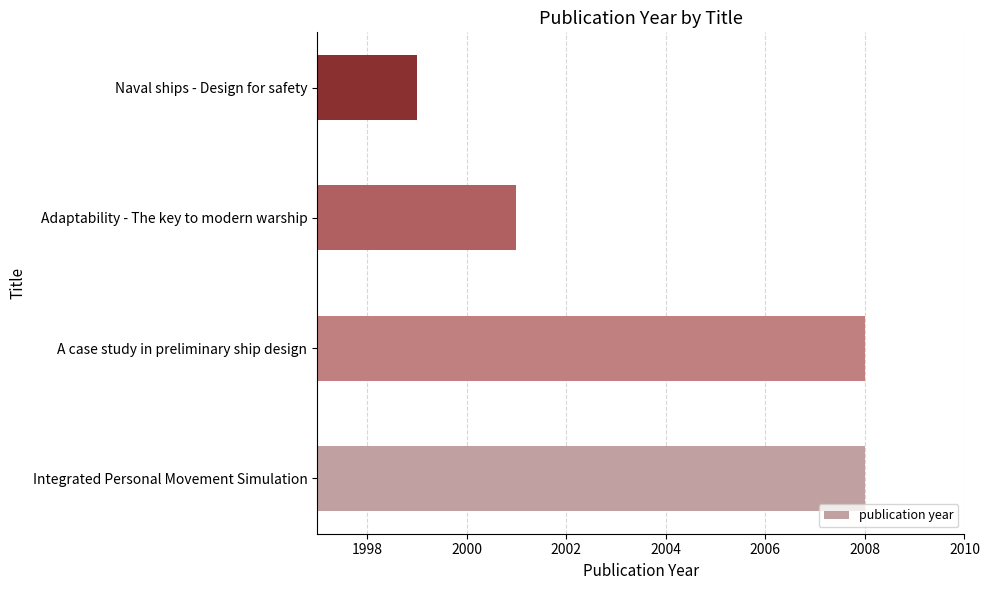

What is the average value?

2004